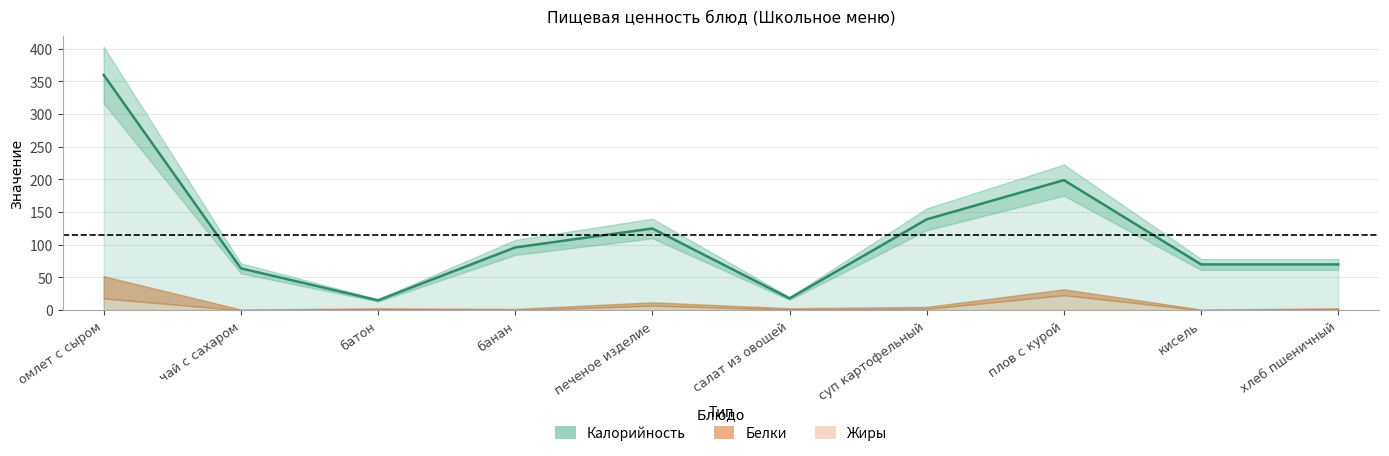

What is the label of the 9th point from the right?

чай с сахаром